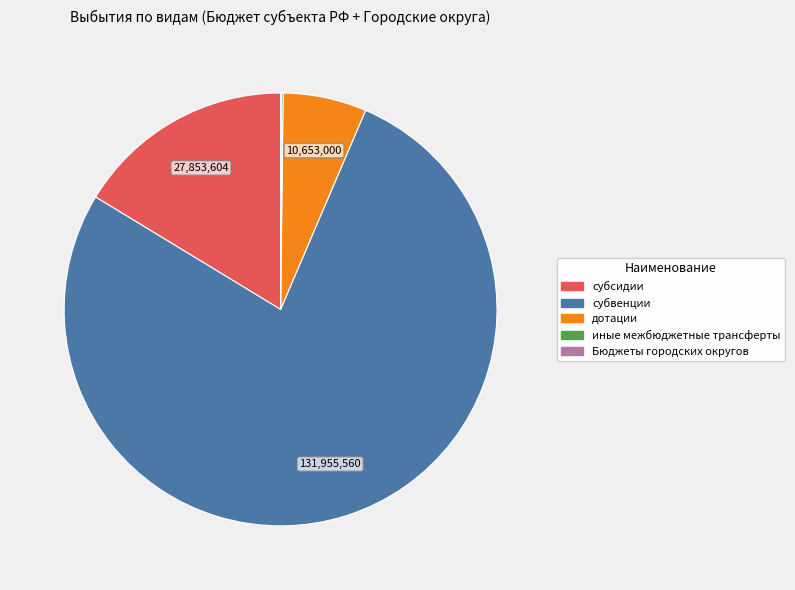

Does субвенции account for over 50% of the chart?

Yes